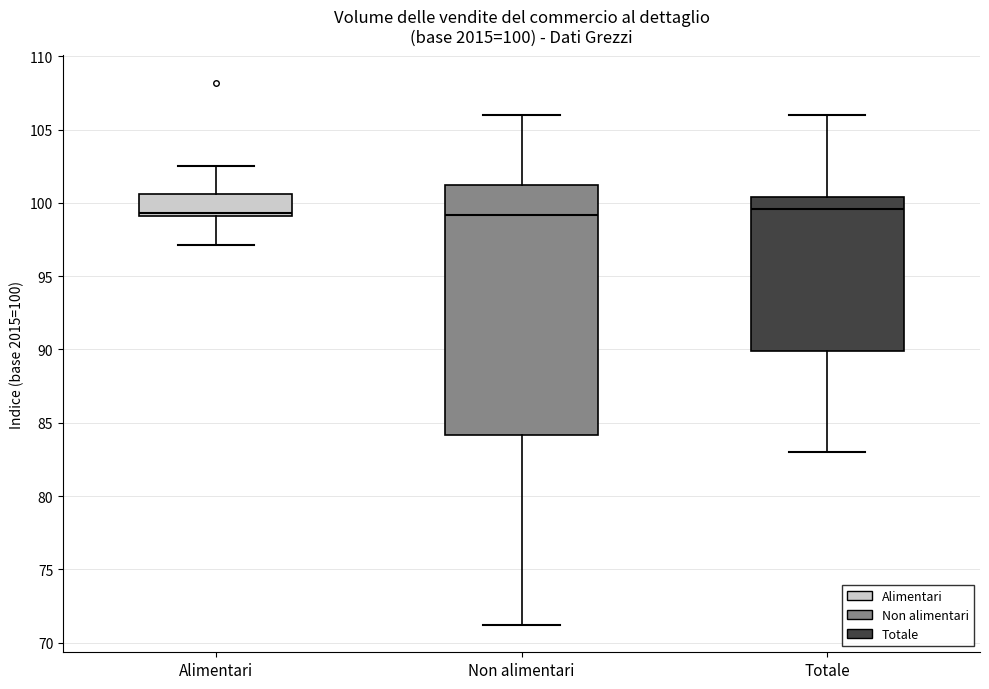

Comparing the boxes themselves (not the whiskers), which one is the tallest?

Non alimentari